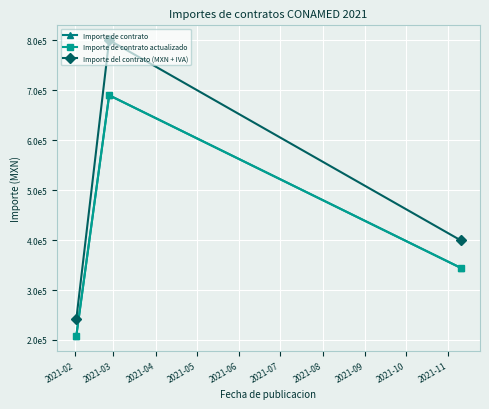

Is this an area chart (filled region under the line)?

No